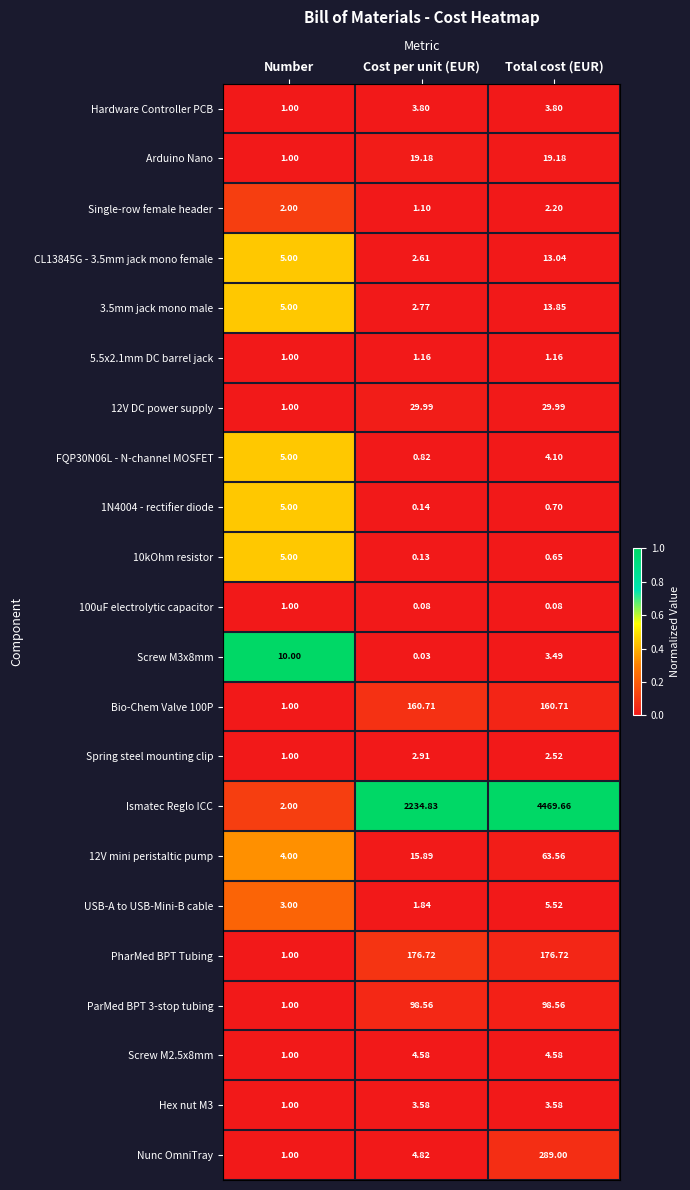

At which category is the sum across all series the highest?

Total cost (EUR)